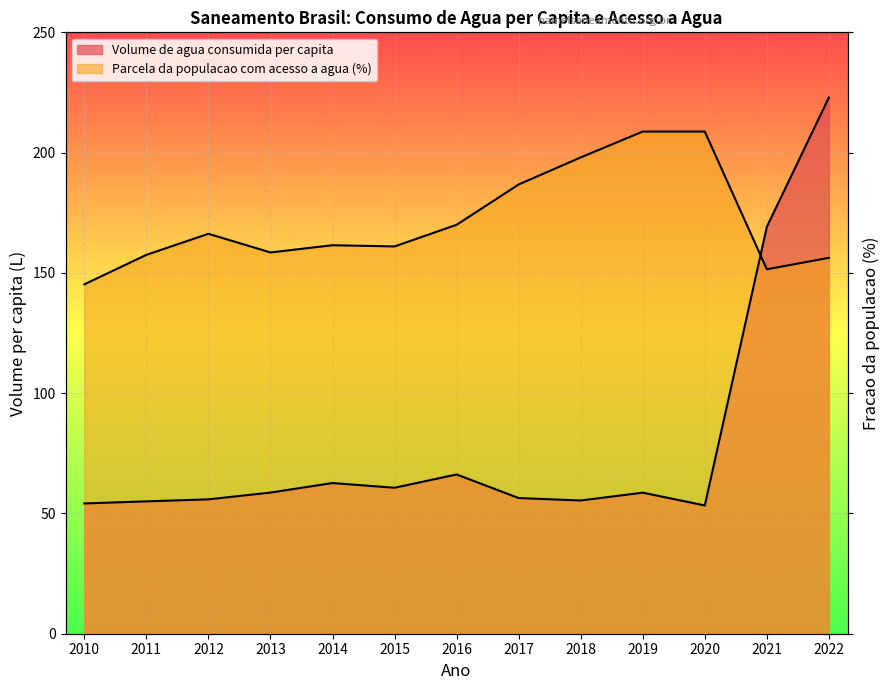

Count the number of data series in this chart.

2